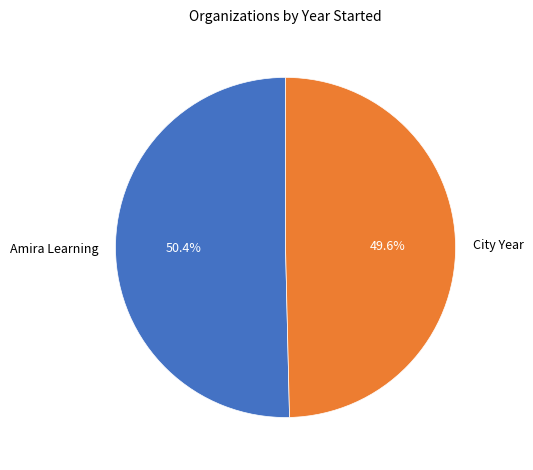

What percentage is the Amira Learning slice, to the nearest percent?

50%